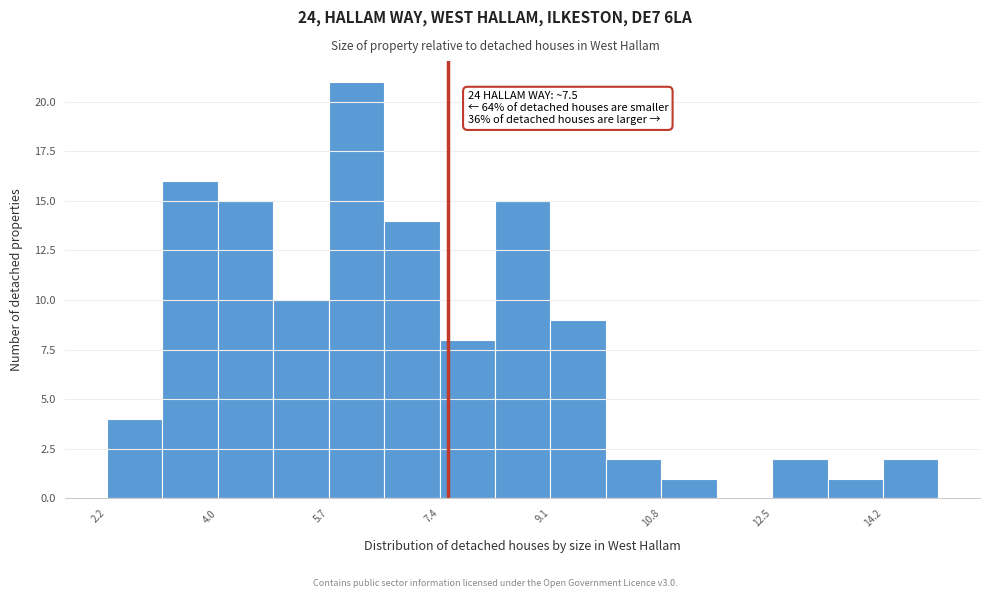

Over which range of the x-axis is the bar tallest?

5.6 to 6.6